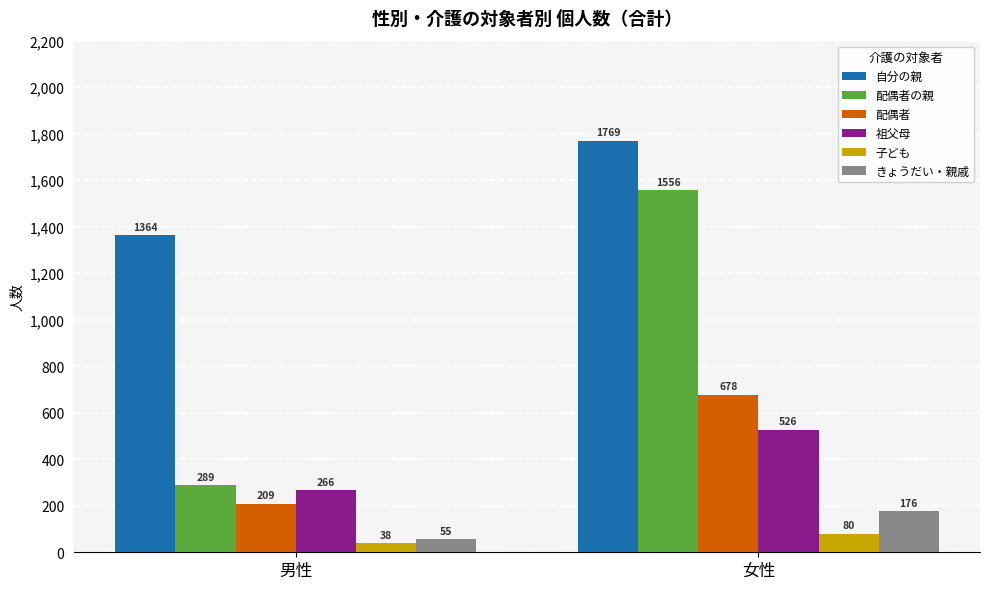

What is the difference between the 配偶者 values at 女性 and 男性?

469